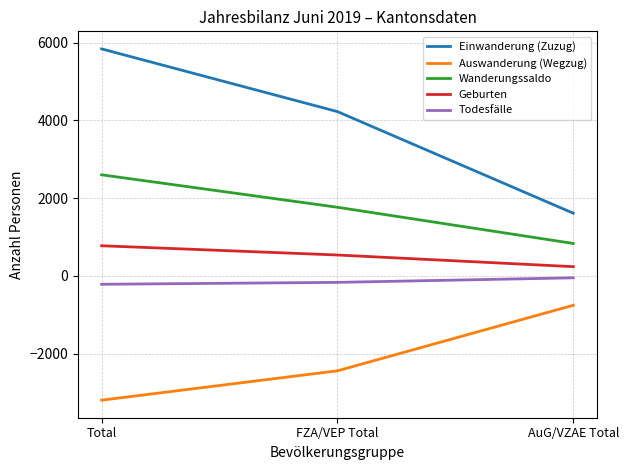

How many distinct data groups are displayed?

5